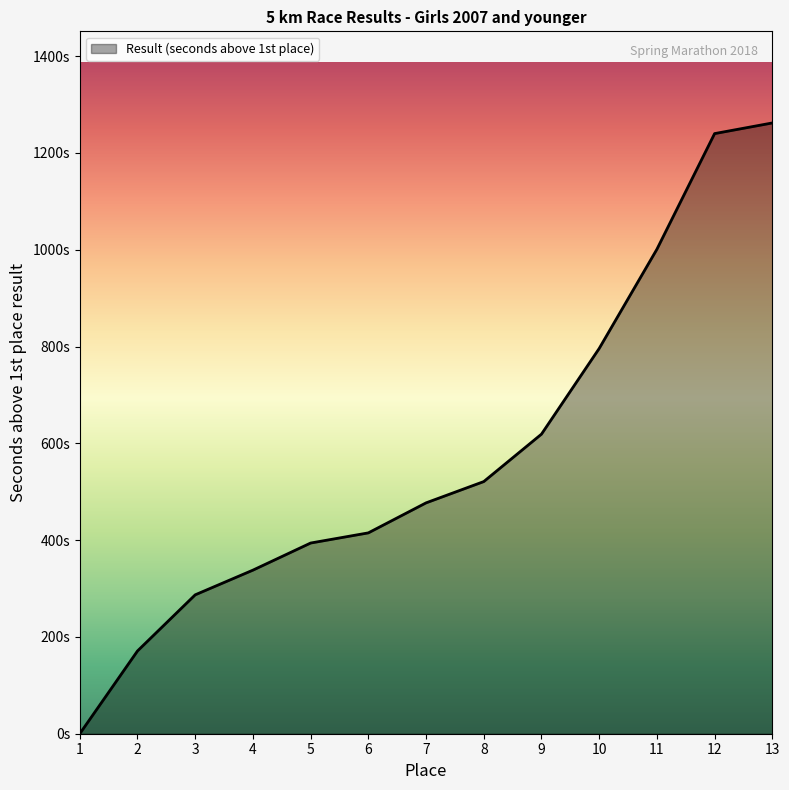

Which category has the highest value across all series?

13